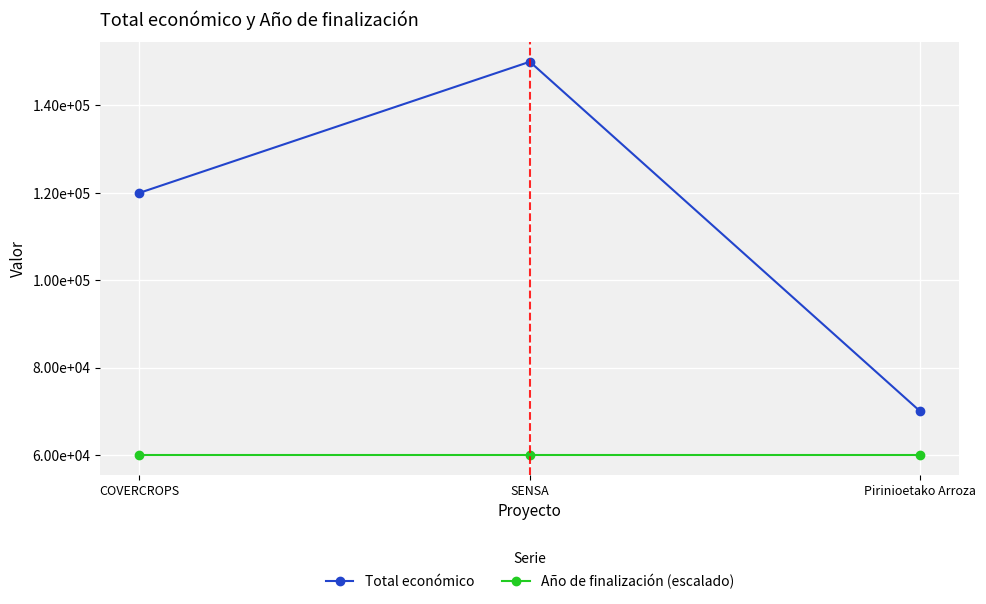

Which series changed the most between COVERCROPS and Pirinioetako Arroza?

Total económico